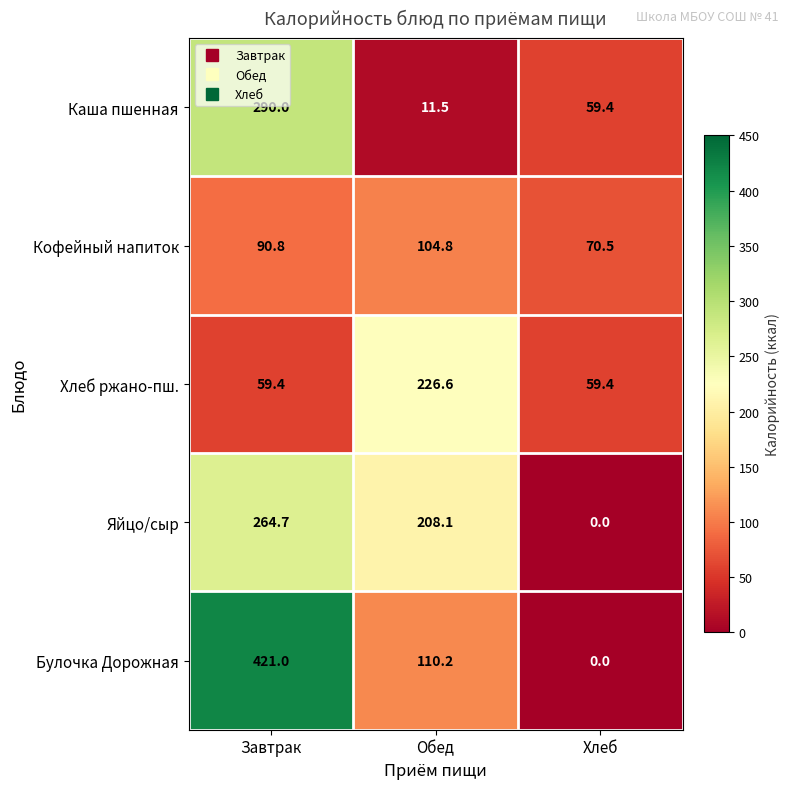

Where is Булочка Дорожная nearest to the value 210?

Обед